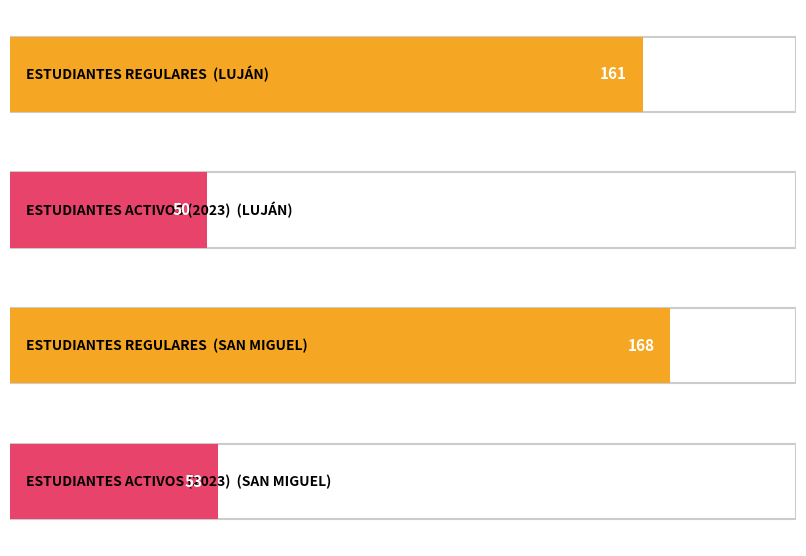

Between LUJÁN and SAN MIGUEL, which is larger?

SAN MIGUEL